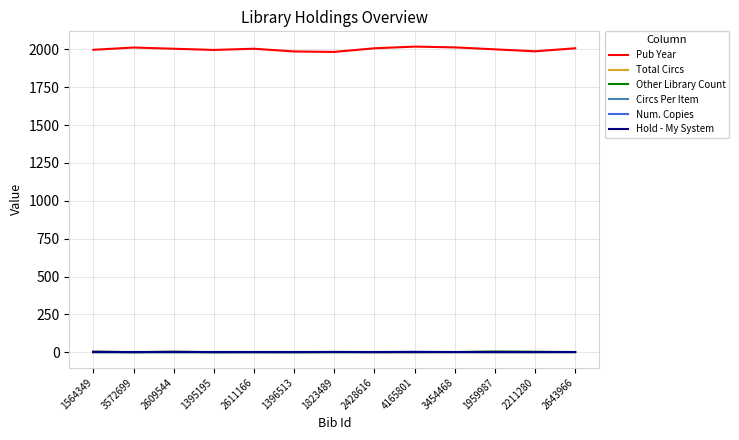

Is it true that Circs Per Item equals 4 at 2609544?

True